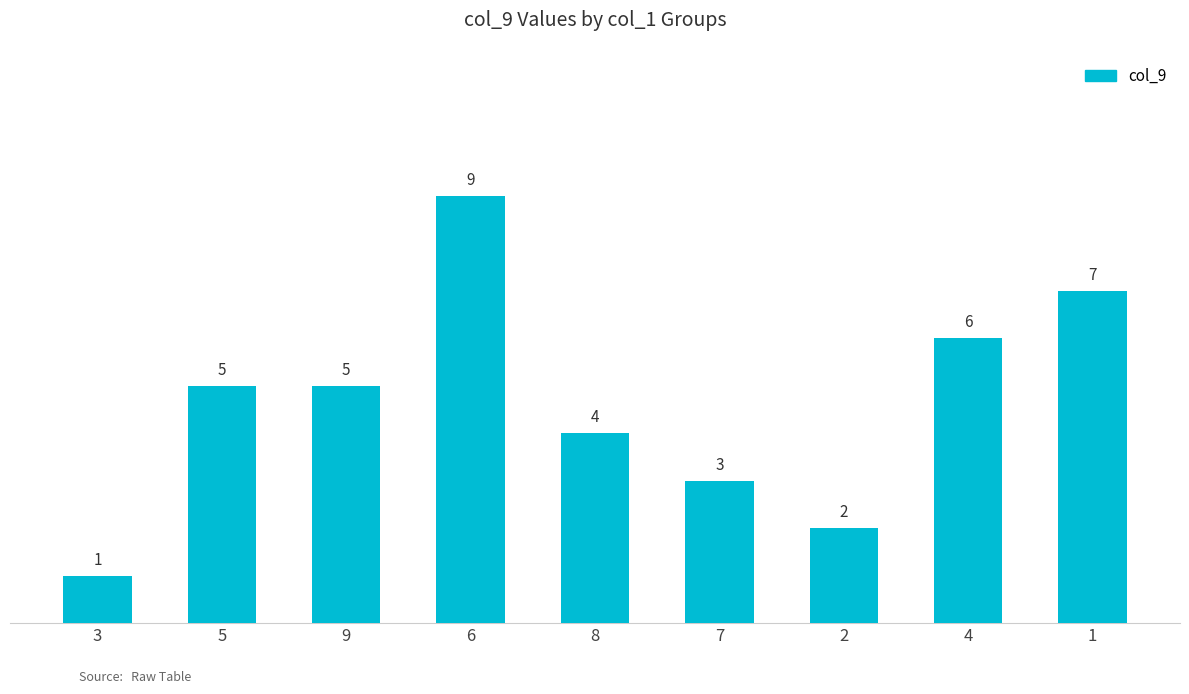

What is the value of the 8th bar from the left?

6